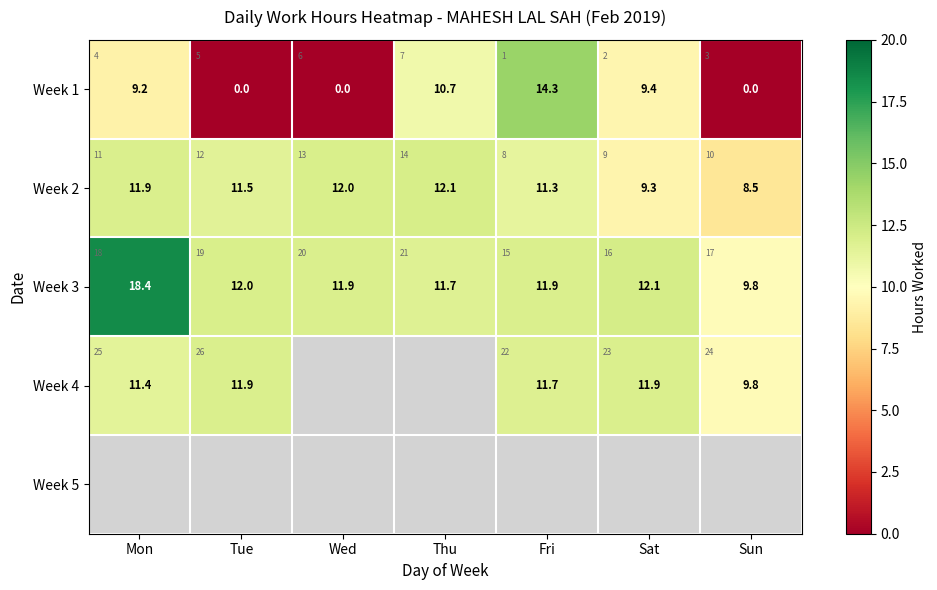

Between Thu and Sat, which series saw the biggest shift?

Week 2